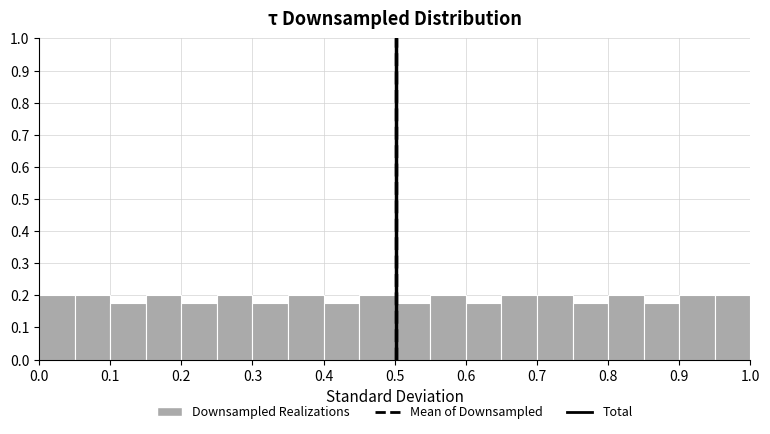

What is the height of the bar covering 0.45 to 0.50 on the x-axis? The values are not printed on the chart, so give them approximately, as read against the axis.

0.20